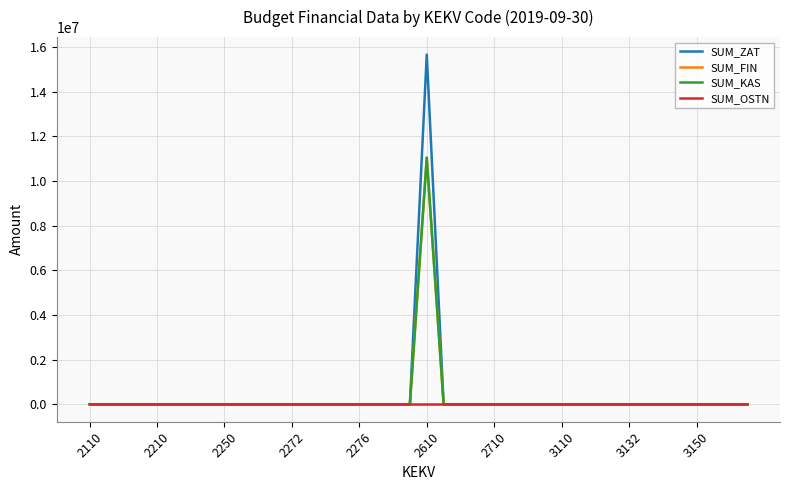

How many lines are shown in the chart?

4